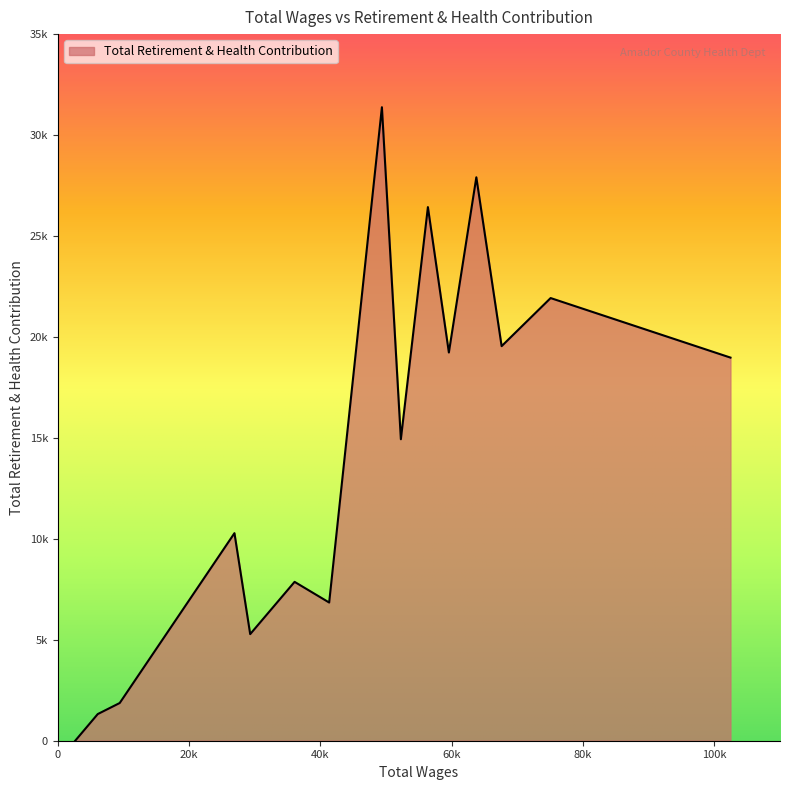

Reading right to left, transcribe all the data shown in this chart.

2656.0=0	6086.0=1320	9433.0=1868	26908.0=10281	29306.0=5280	36067.0=7869	41335.0=6845	49367.0=31379	52254.0=14933	56372.0=26431	59565.0=19230	63749.0=27907	67600.0=19544	75063.0=21926	102456.0=18977